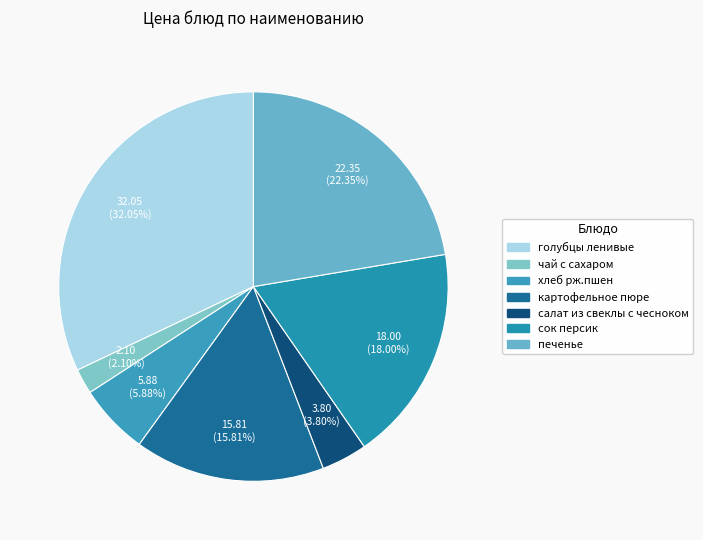

To the nearest percent, what is the combined percentage of салат из свеклы с чесноком and голубцы ленивые?

36%